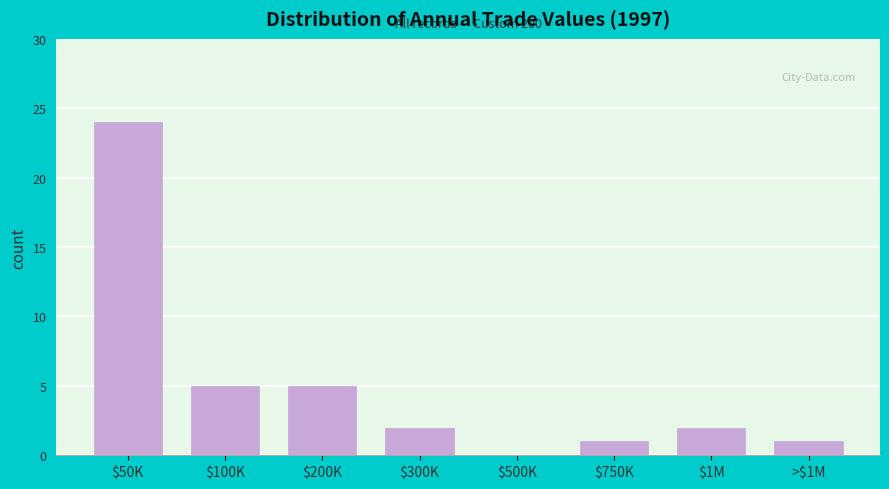

Which category has the highest value across all series?

$50K